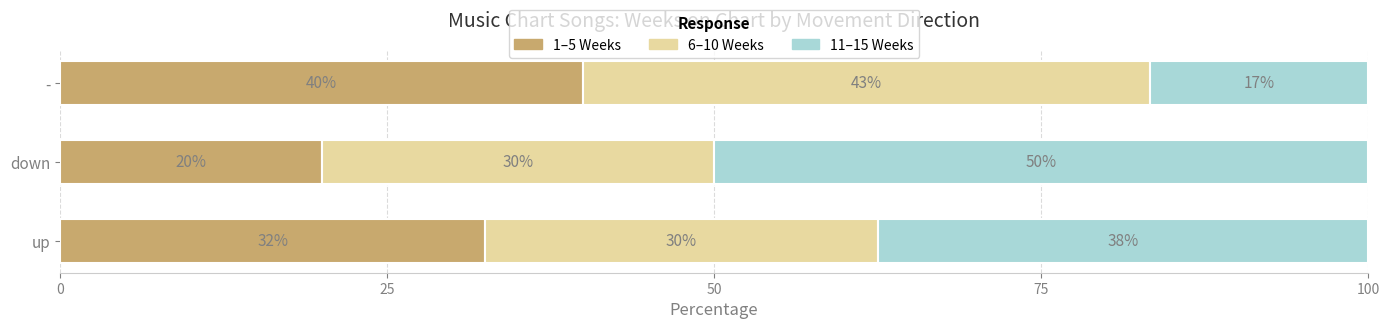

What is the total value across all series at -?

100.0